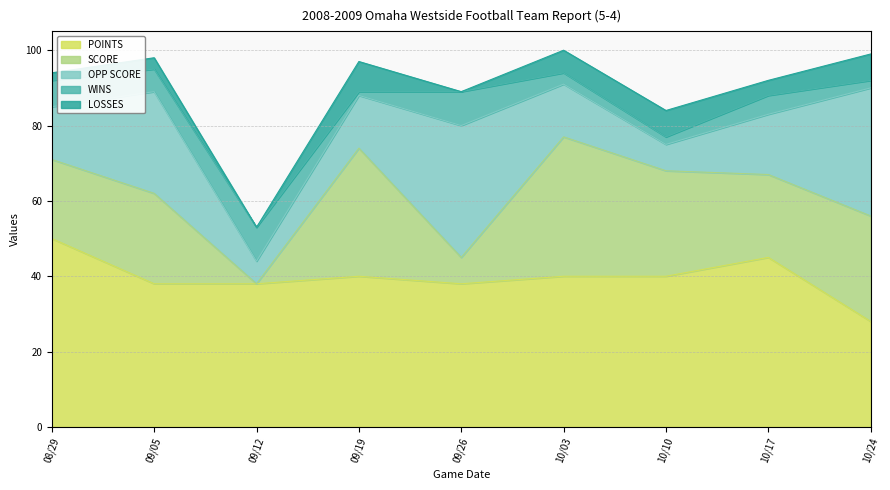

Which label corresponds to the largest value in the chart?

08/29